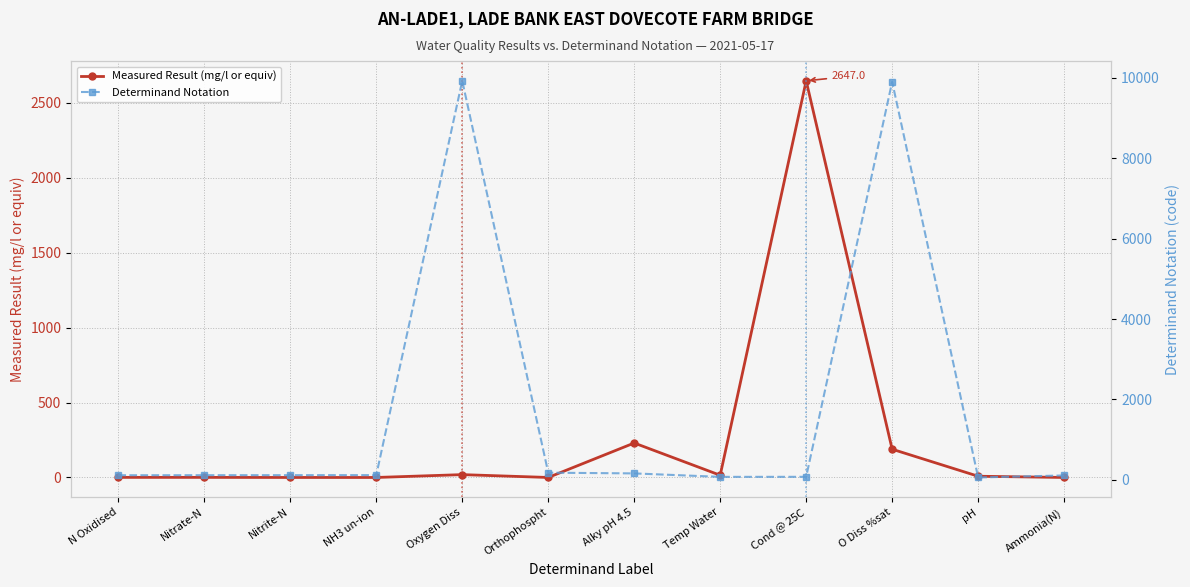

What is the difference between the Measured Result (mg/l or equiv) values at O Diss %sat and Cond @ 25C?

2458.5